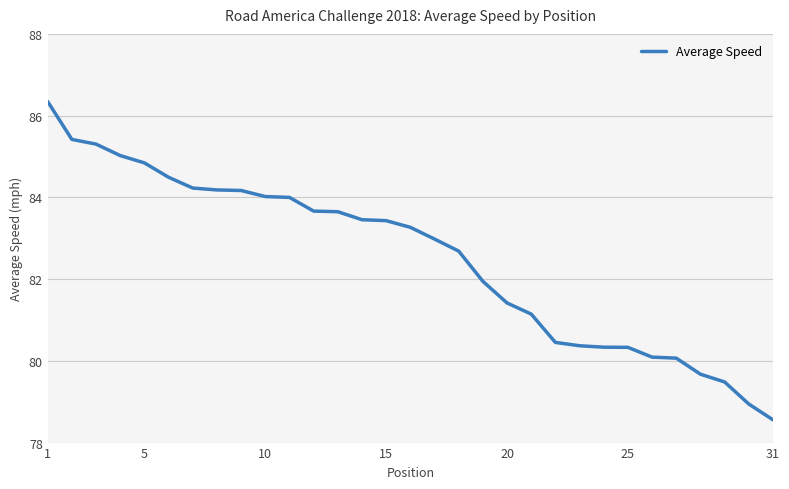

What is the difference between the maximum and minimum values?

7.8